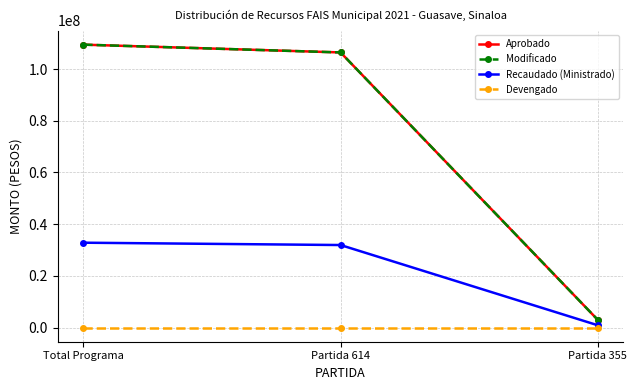

Which series has the largest total across all categories?

Aprobado